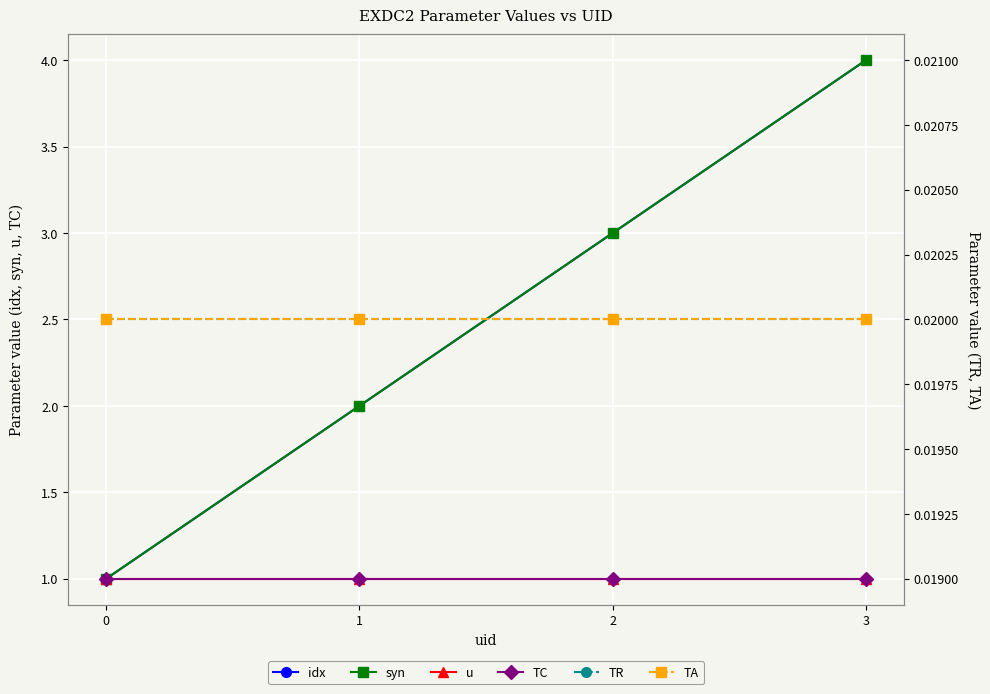

Rank the series by their maximum value, from highest to lowest.

idx, syn, u, TC, TR, TA